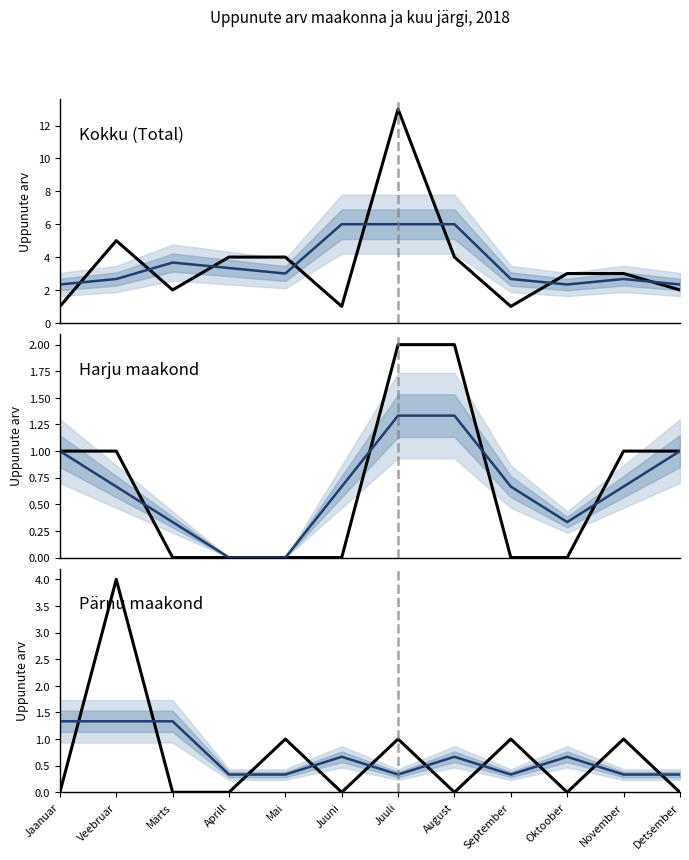

At which category is the sum across all series the highest?

Juuli